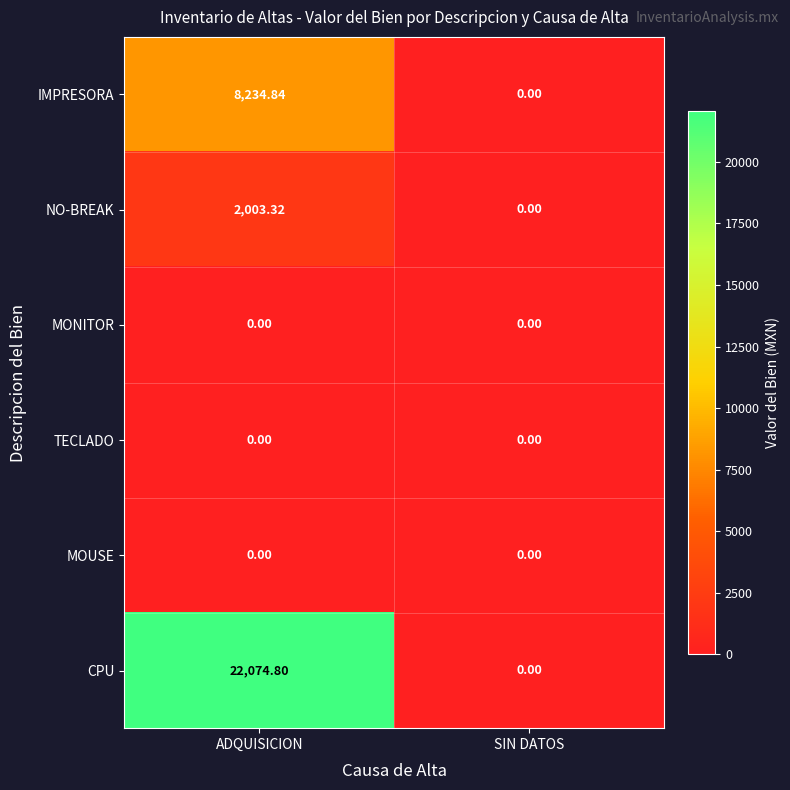

Which series has the widest spread of values?

CPU